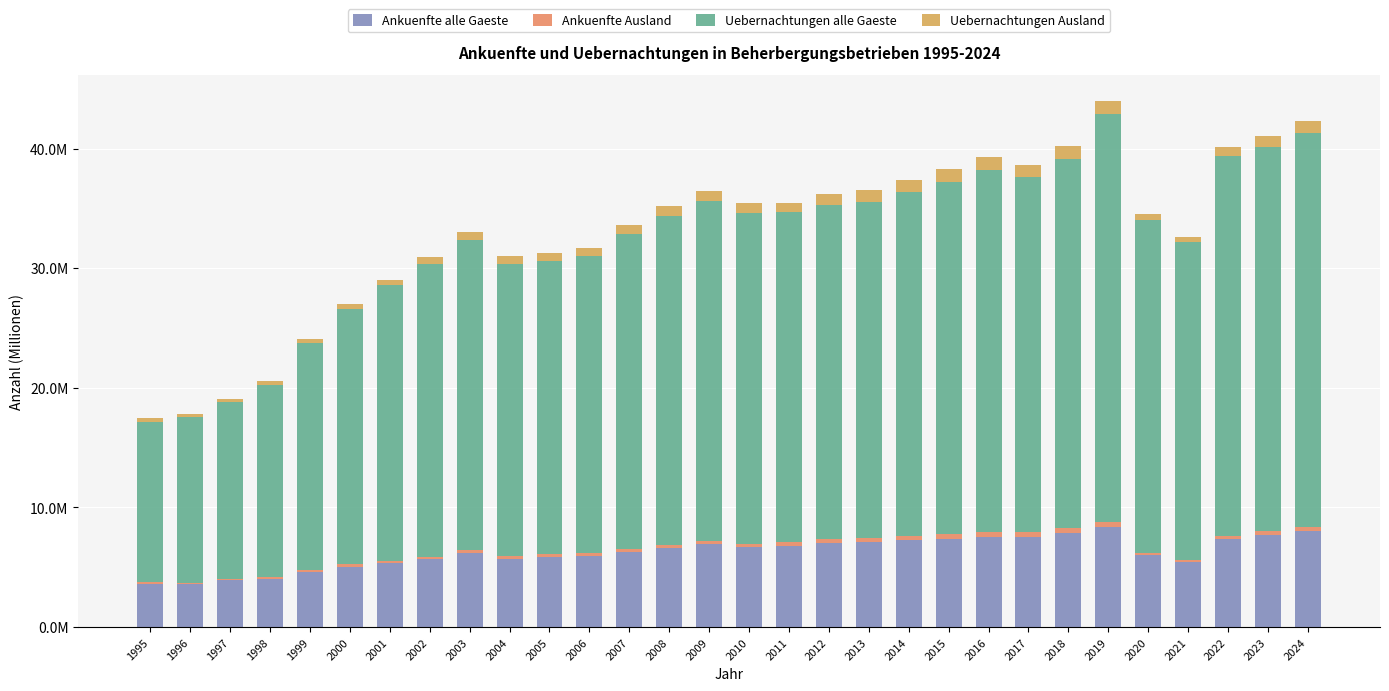

Are the bars grouped side by side (vs. stacked)?

No